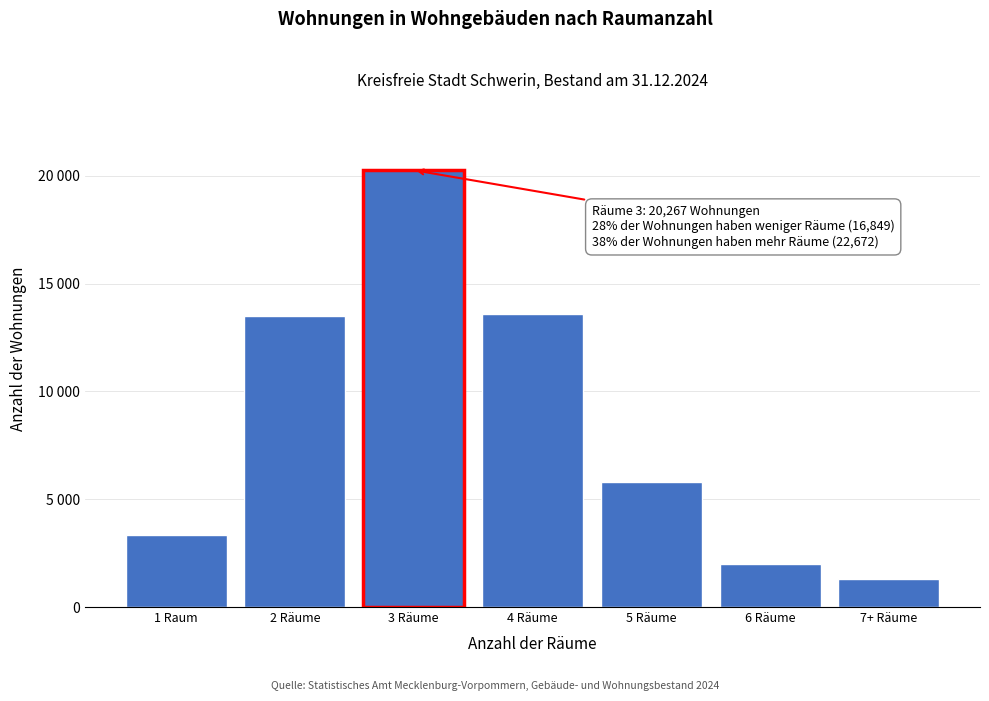

Does the chart contain any negative values?

No